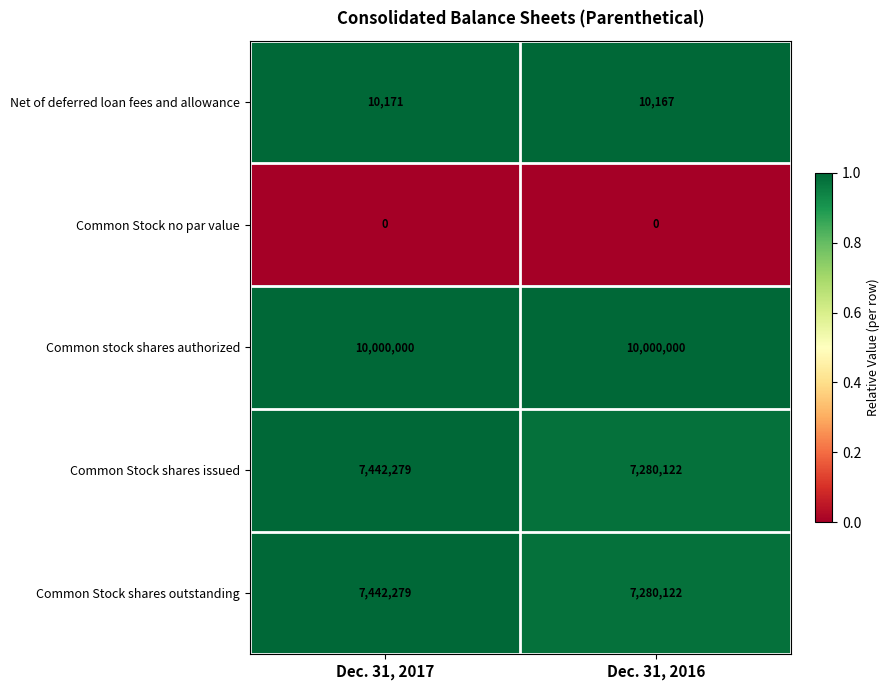

Reading right to left, what are all the values shown in this chart?

Net of deferred loan fees and allowance: Dec. 31, 2016=10167	Dec. 31, 2017=10171
Common Stock no par value: Dec. 31, 2016=0	Dec. 31, 2017=0
Common stock shares authorized: Dec. 31, 2016=10000000	Dec. 31, 2017=10000000
Common Stock shares issued: Dec. 31, 2016=7280122	Dec. 31, 2017=7442279
Common Stock shares outstanding: Dec. 31, 2016=7280122	Dec. 31, 2017=7442279